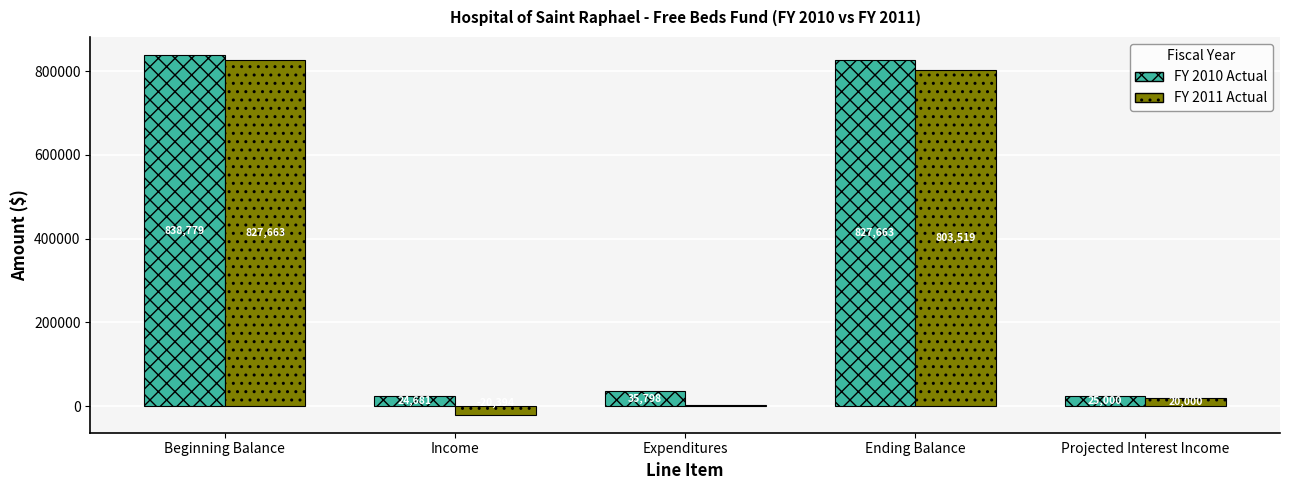

Read the FY 2011 Actual value at Beginning Balance.

827662.8